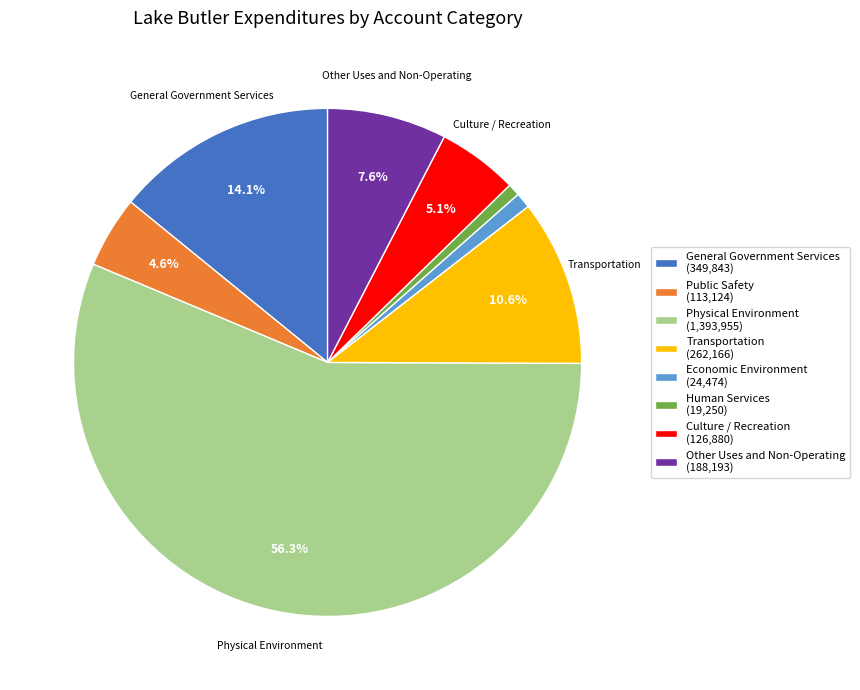

Does Transportation represent more than half of the total?

No